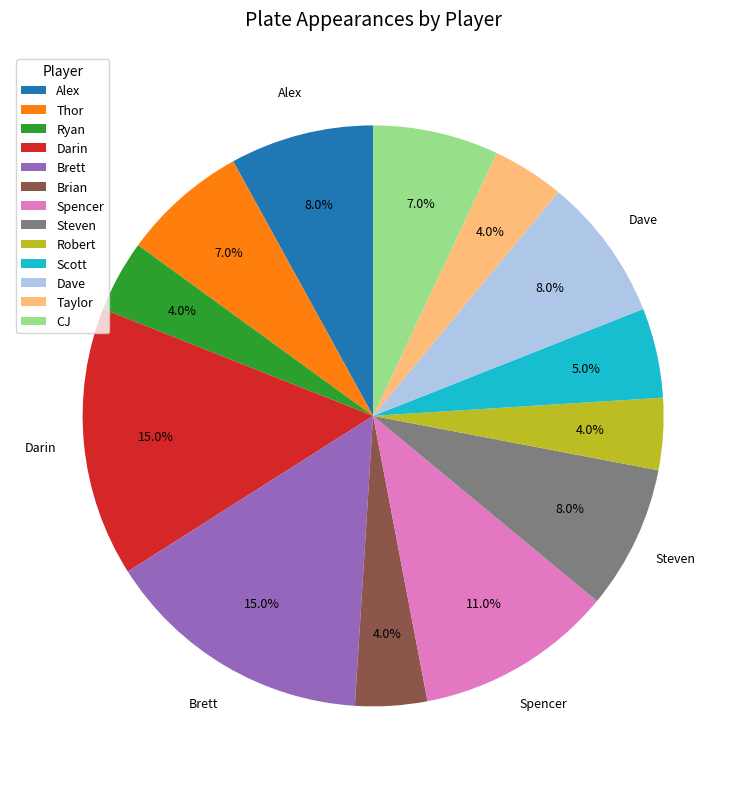

Count the number of slices in the pie.

13